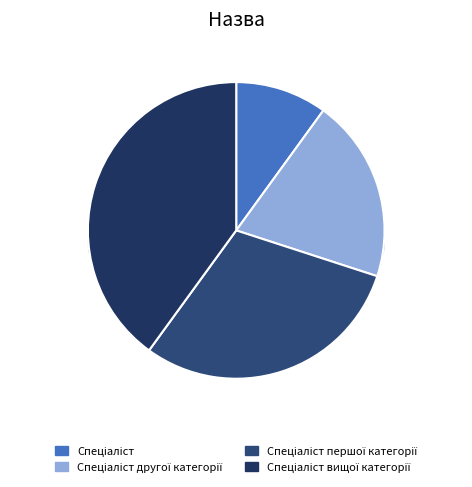

Does Спеціаліст другої категорії represent more than half of the total?

No